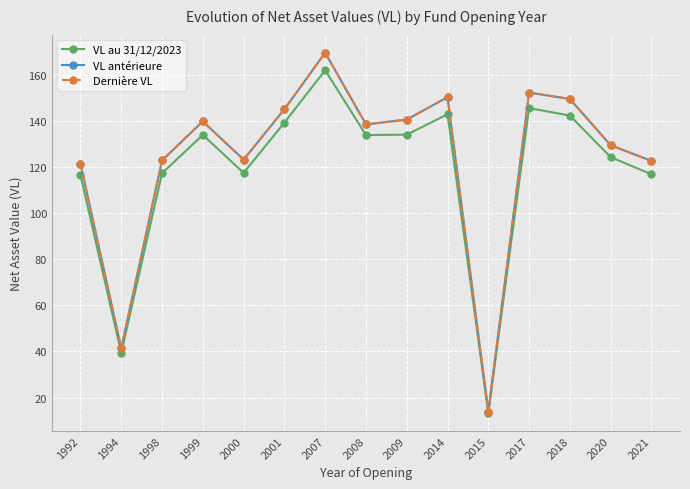

What is the value of the VL au 31/12/2023 point at the 9th from the left?

134.0